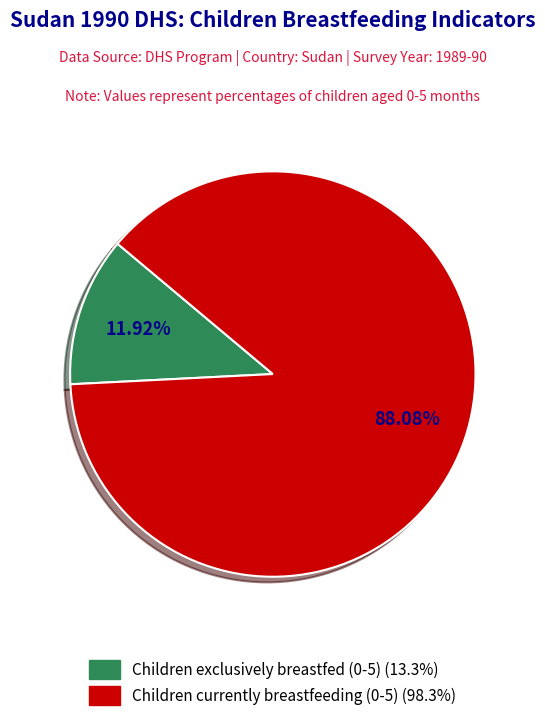

Between Children currently breastfeeding (0-5) and Children exclusively breastfed (0-5), which is larger?

Children currently breastfeeding (0-5)